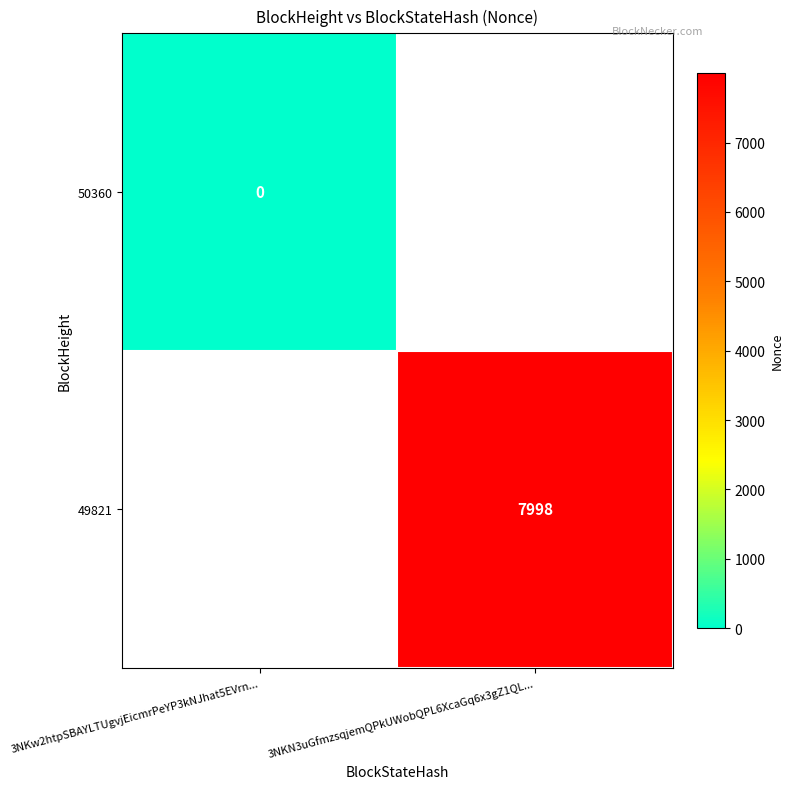

True or false: 49821 has a value of 7998 at 3NKN3uGfmzsqjemQPkUWobQPL6XcaGq6x3gZ1QL....

True